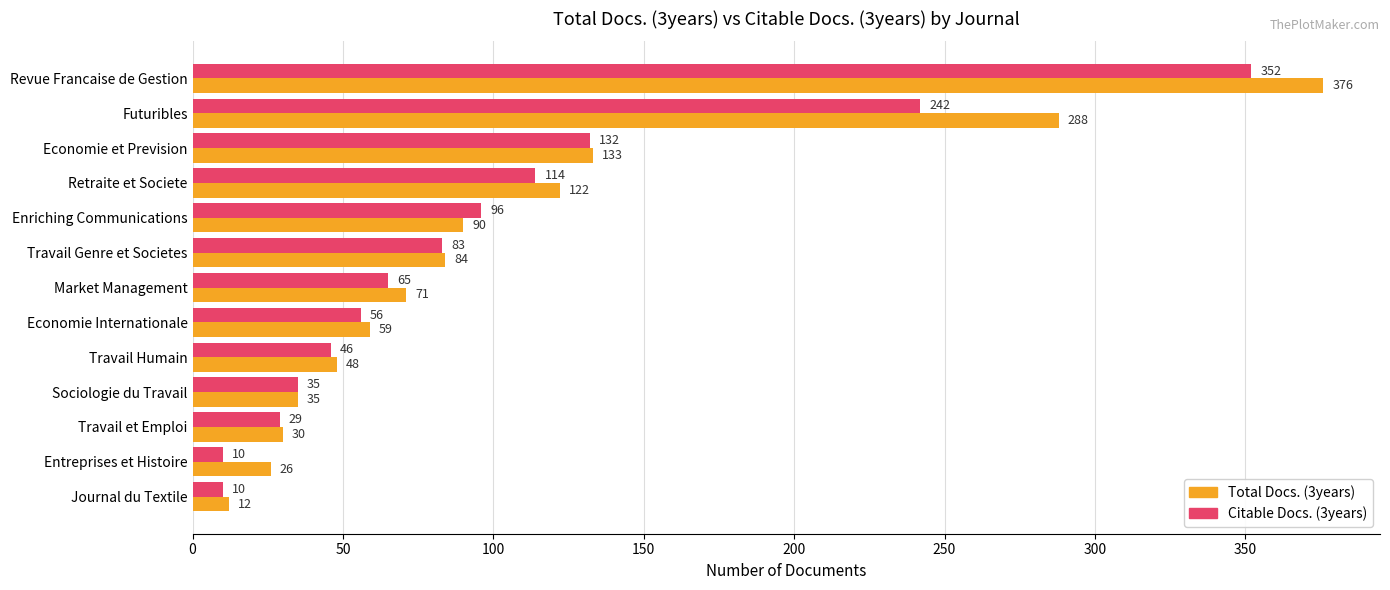

Which category has the lowest value in the Total Docs. (3years) series?

Journal du Textile